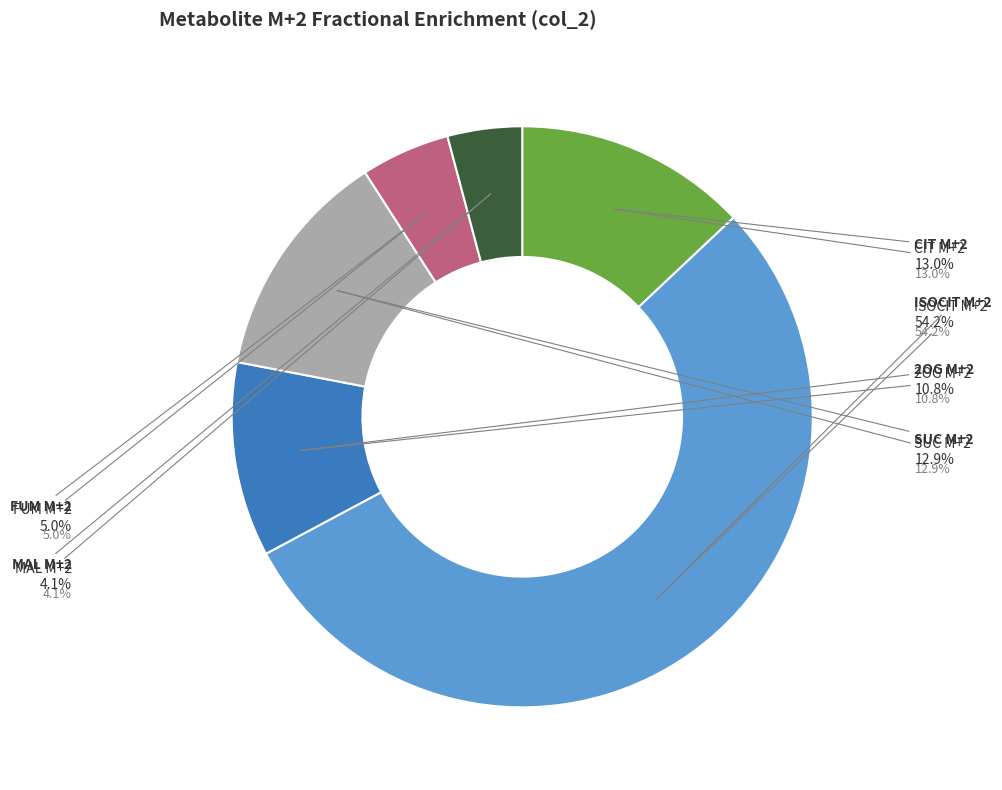

Does SUC M+2 represent more than half of the total?

No